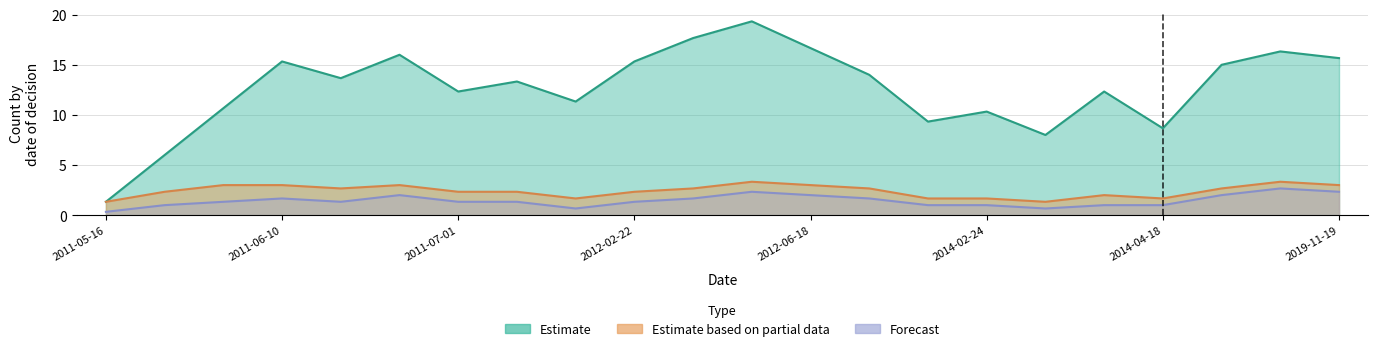

True or false: Forecast has more than 0 interior local peaks.

True